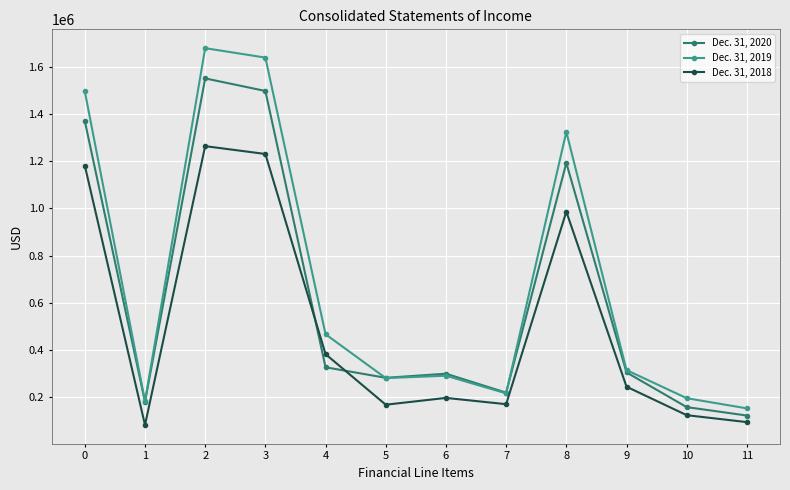

Which series has the largest total across all categories?

Dec. 31, 2019